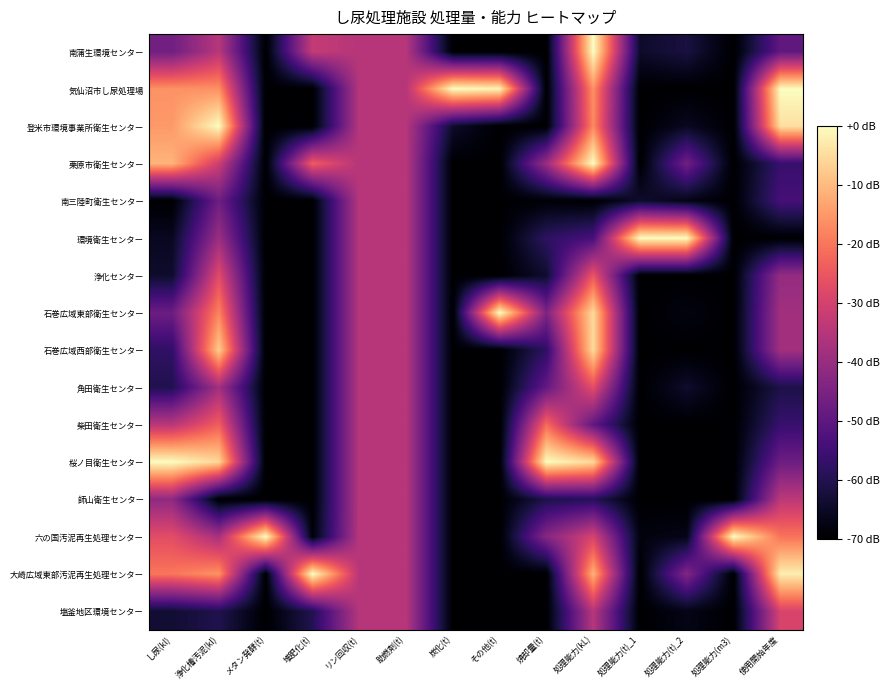

What is the minimum value shown in the chart?

-70.0